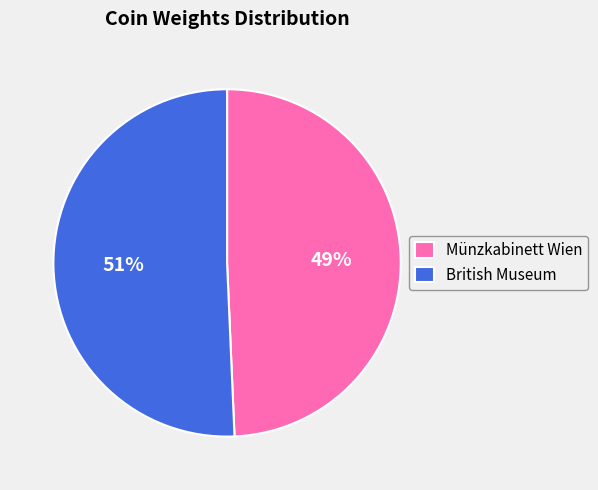

What percentage is the Münzkabinett Wien slice, to the nearest percent?

49%